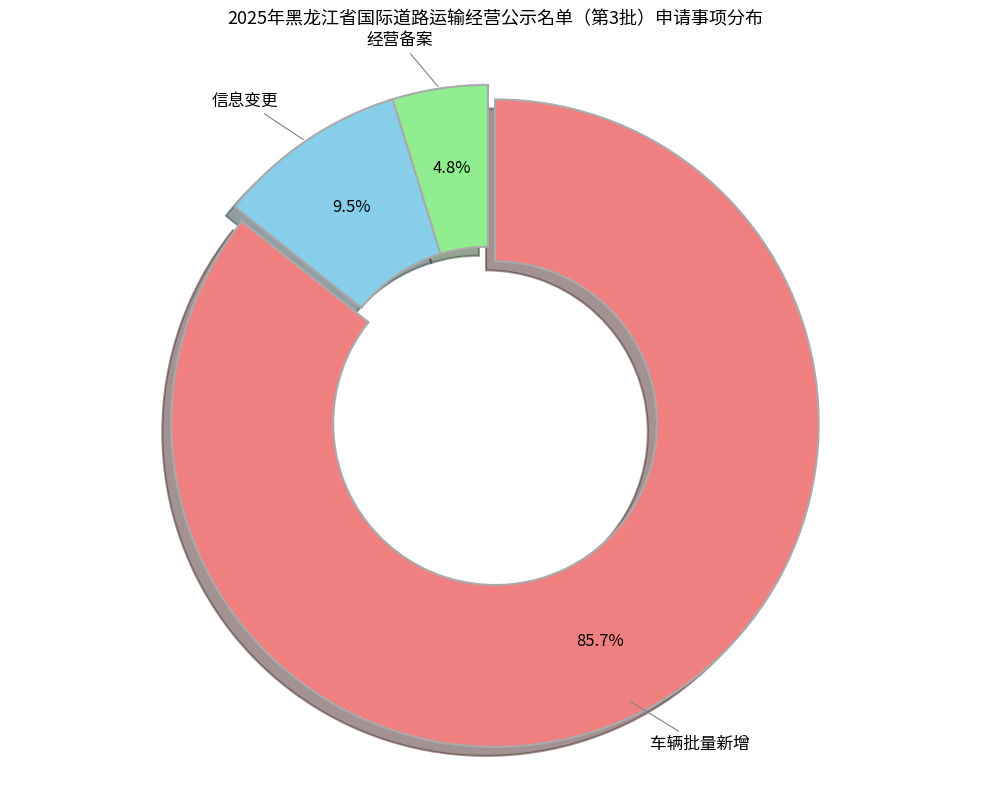

Does any single category account for the majority?

Yes